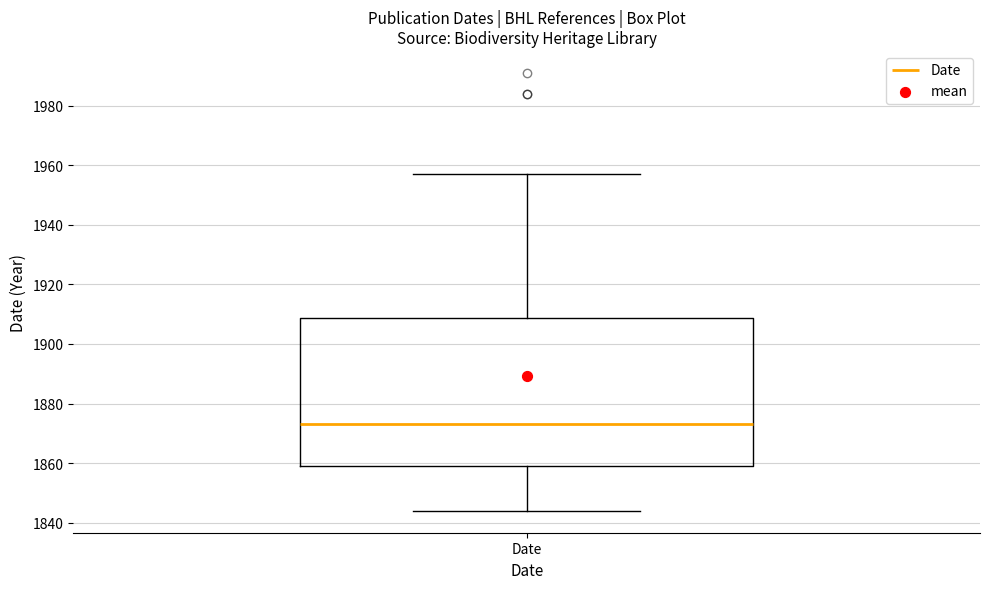

Where does the upper whisker of the box for Date end on the y-axis? The values are not printed on the chart, so give them approximately, as read against the axis.

1958